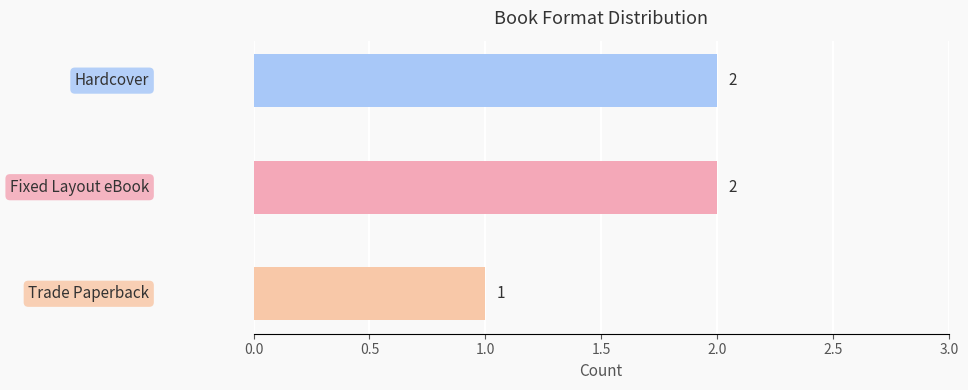

True or false: the data shows 3 at Hardcover.

False